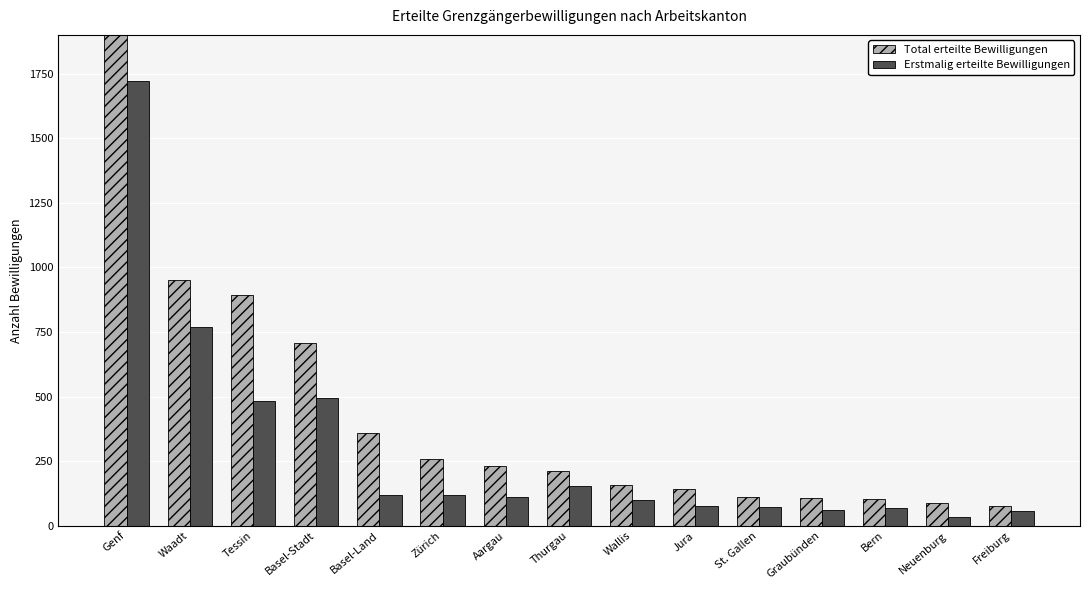

What is the label of the 13th bar from the left?

Bern